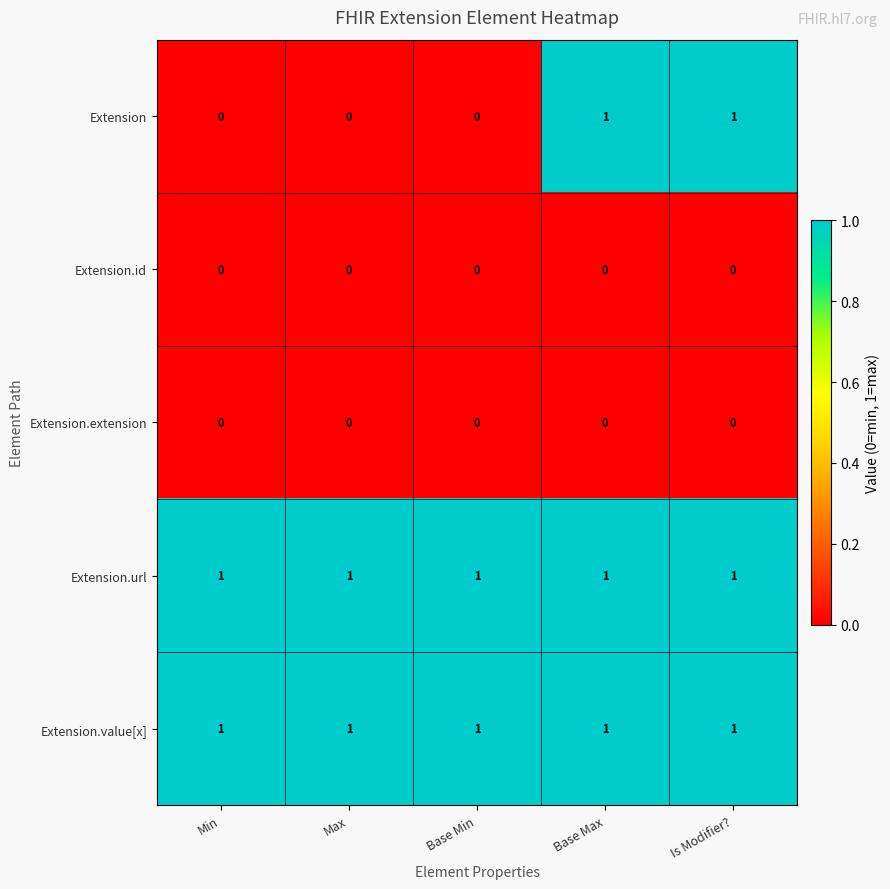

Which series has the widest spread of values?

Extension